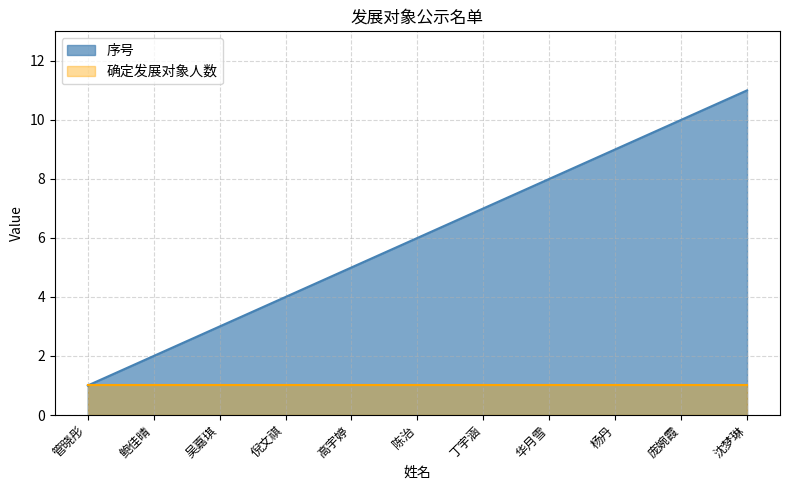

True or false: the data has more than 0 interior local peaks.

False